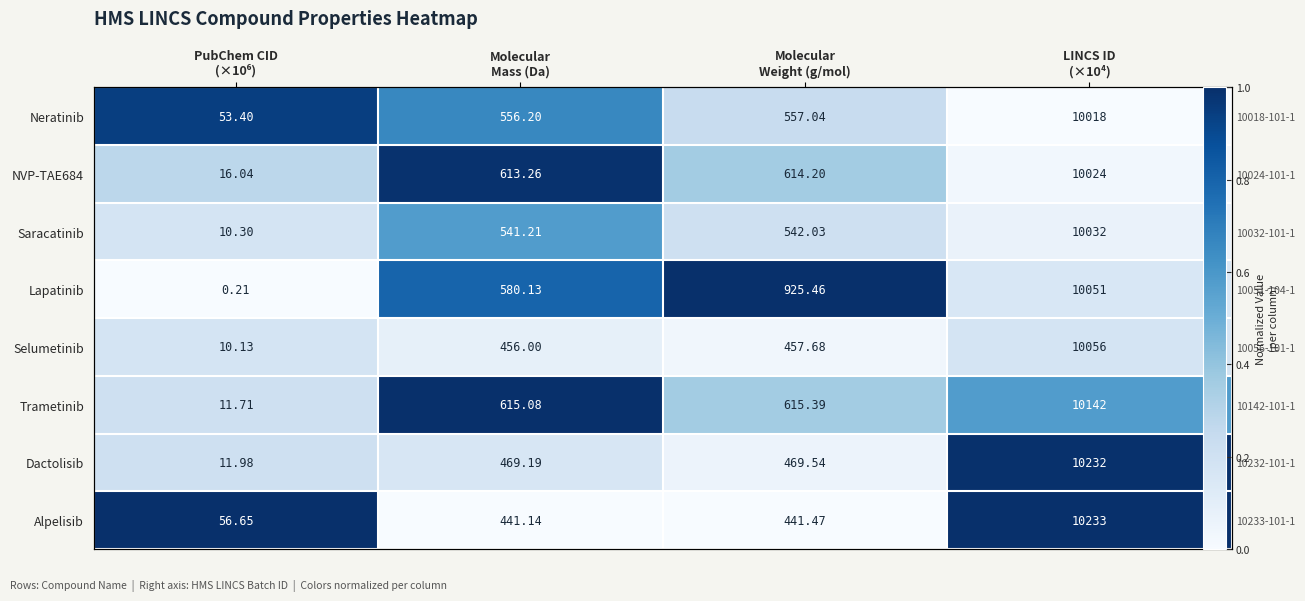

At which label is Alpelisib closest to 0?

Molecular Mass (Da)